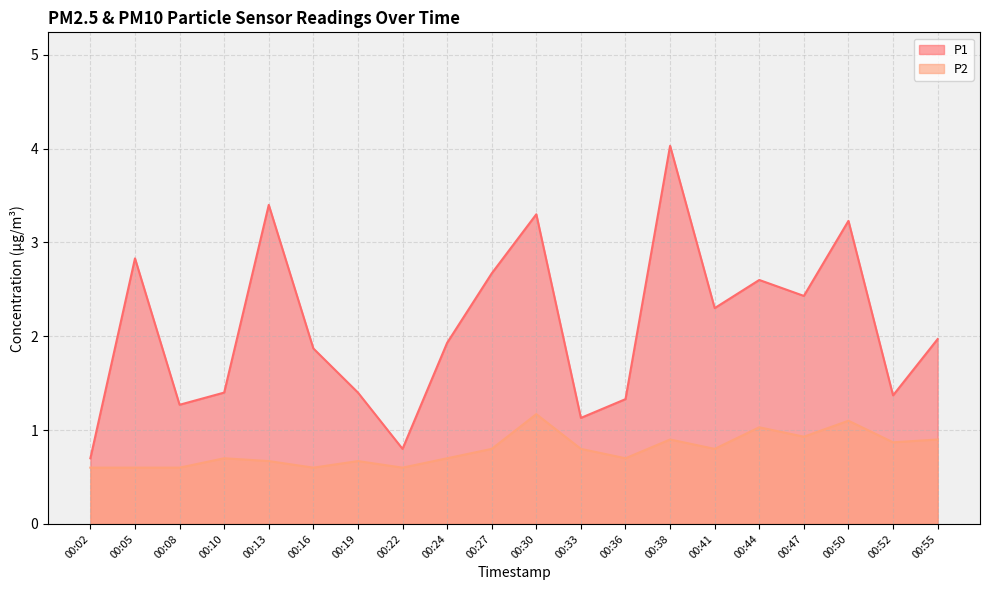

Is the value of P1 at 00:33 greater than the value of P2 at 00:24?

Yes